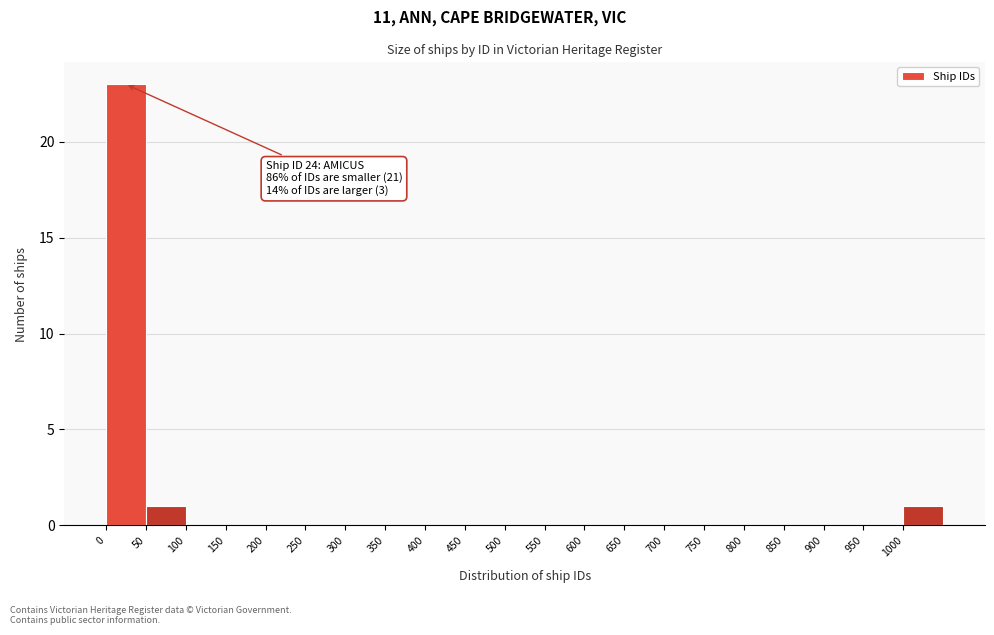

Over which range of the x-axis is the bar tallest?

0 to 50